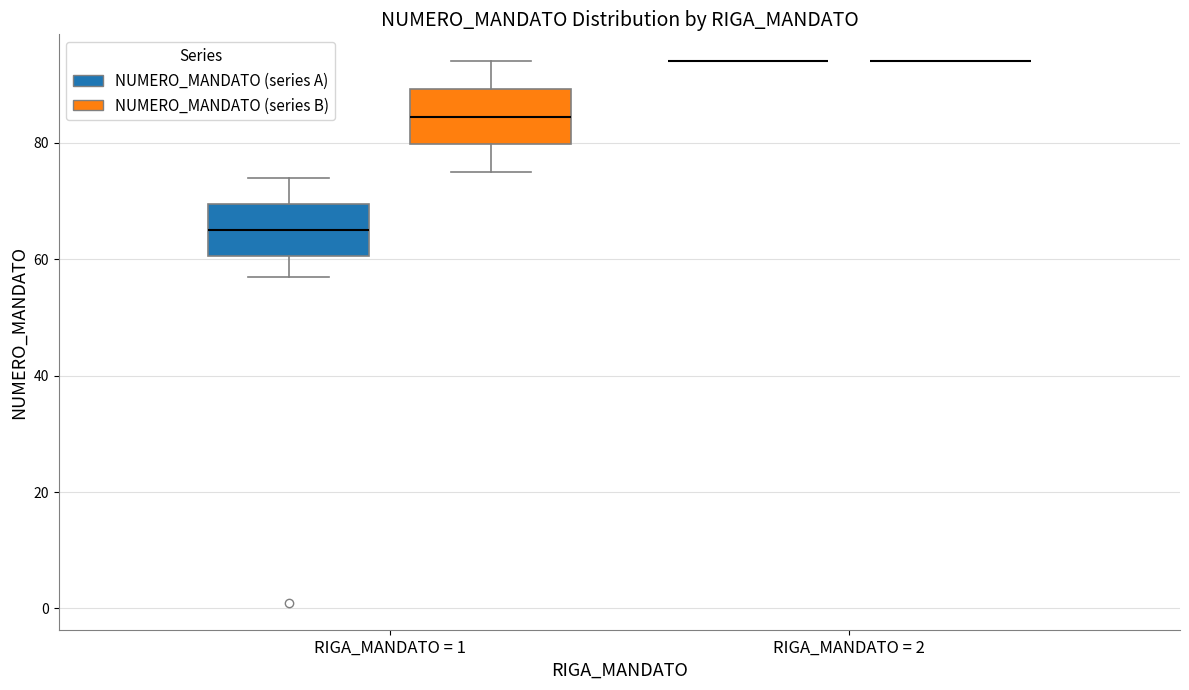

Where is the lower edge of the box for RIGA_MANDATO = 1 (NUMERO_MANDATO (series B)) on the y-axis? The values are not printed on the chart, so give them approximately, as read against the axis.

80